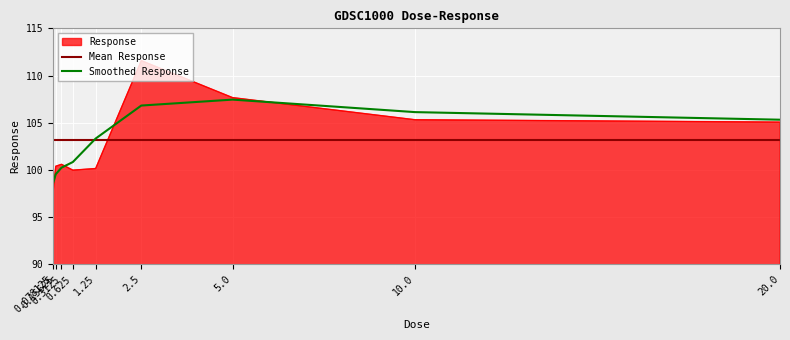

How many interior local peaks (higher than both neighbors) does the data have?

2